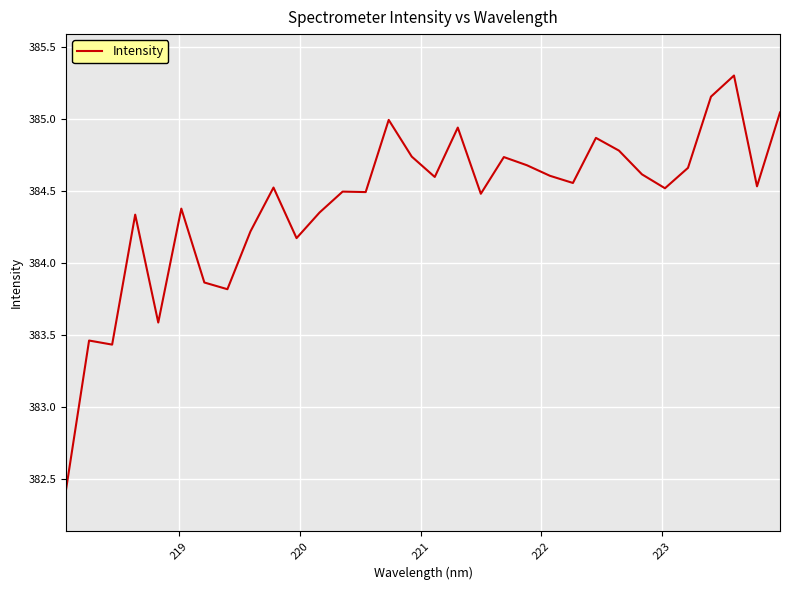

What is the sum of all values?

12301.3